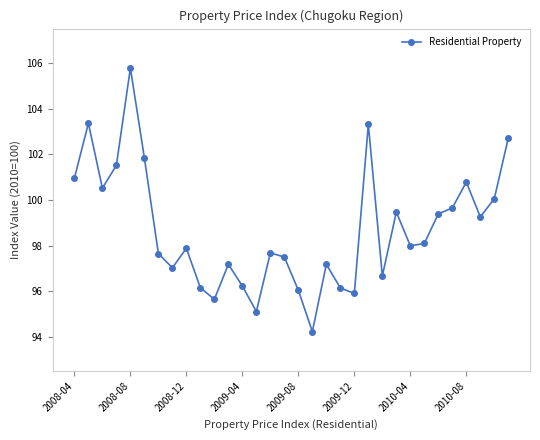

Count the number of data series in this chart.

1